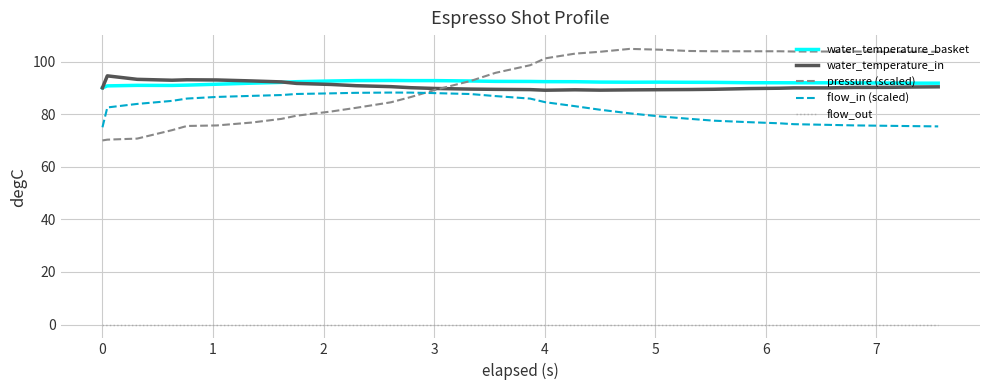

Which series has the widest spread of values?

pressure (scaled)